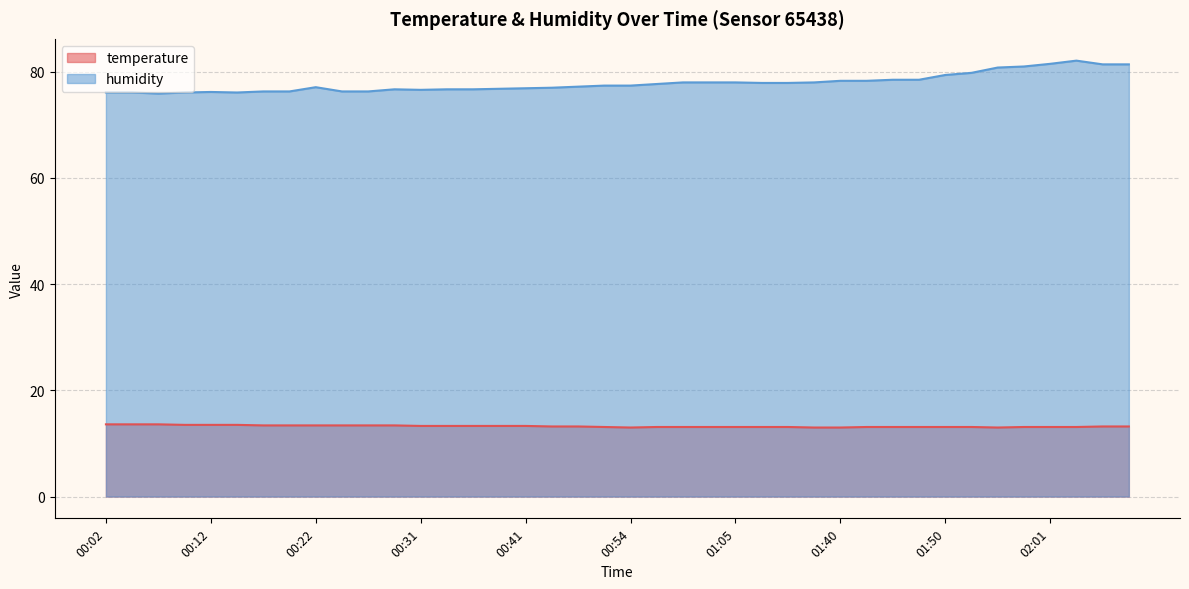

What value does the temperature series have at 00:02?

13.6